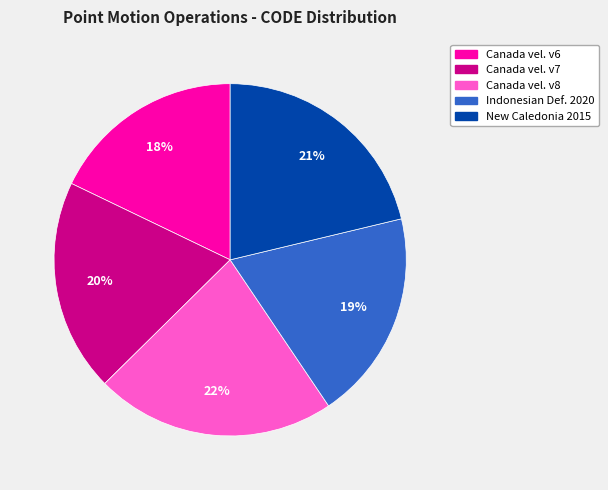

Which category has the biggest portion of the pie?

Canada vel. v8